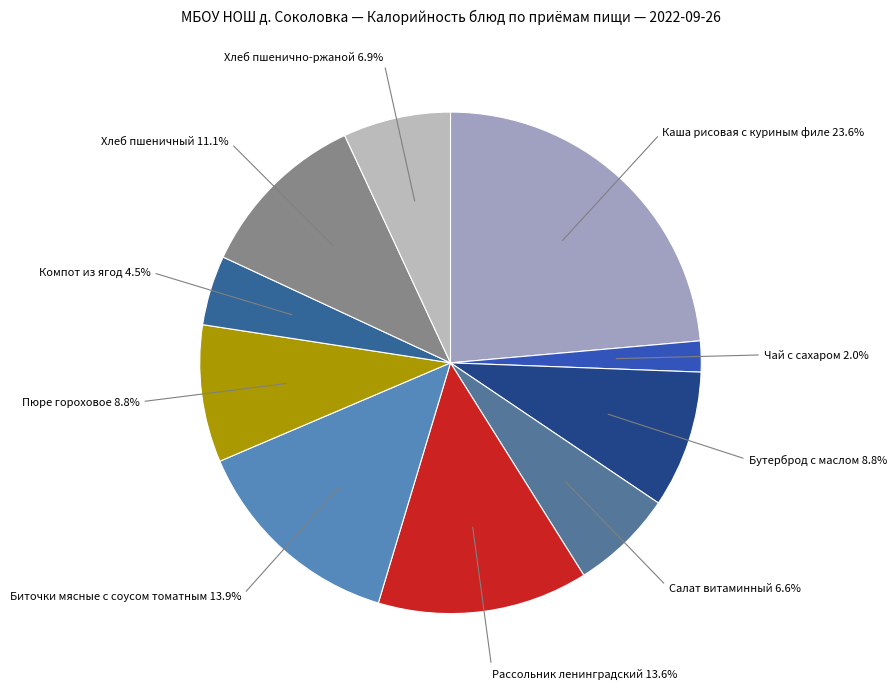

How many segments does this pie chart have?

10